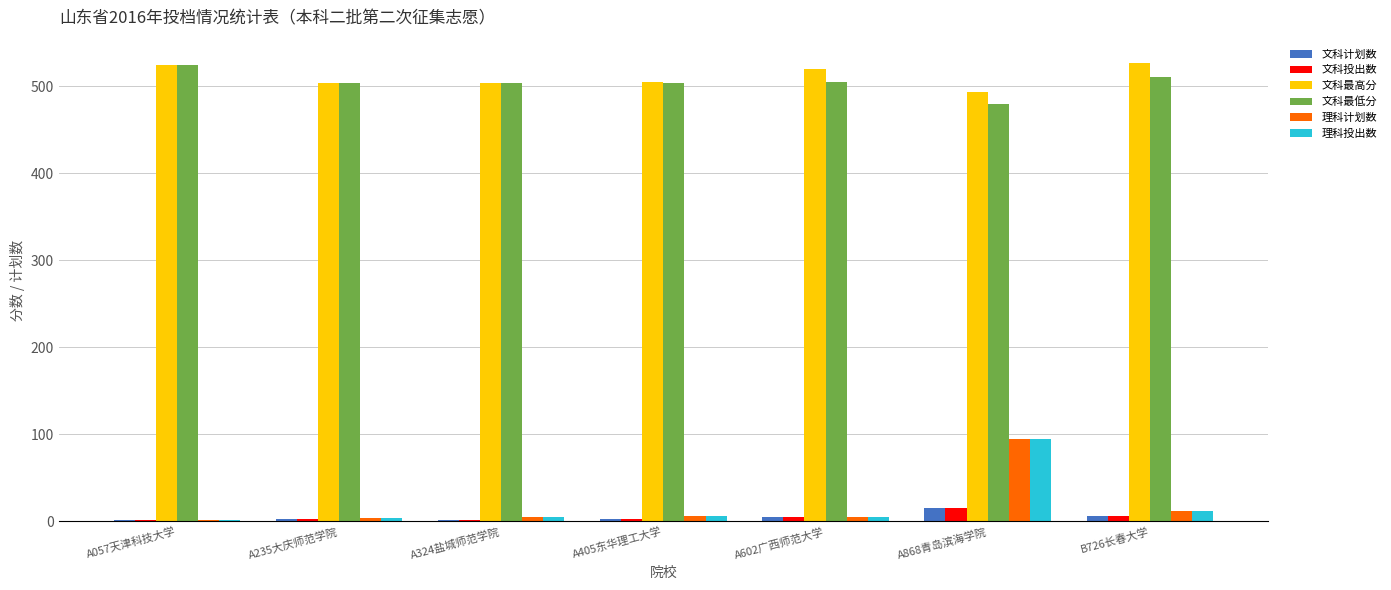

What is the greatest value displayed?

527